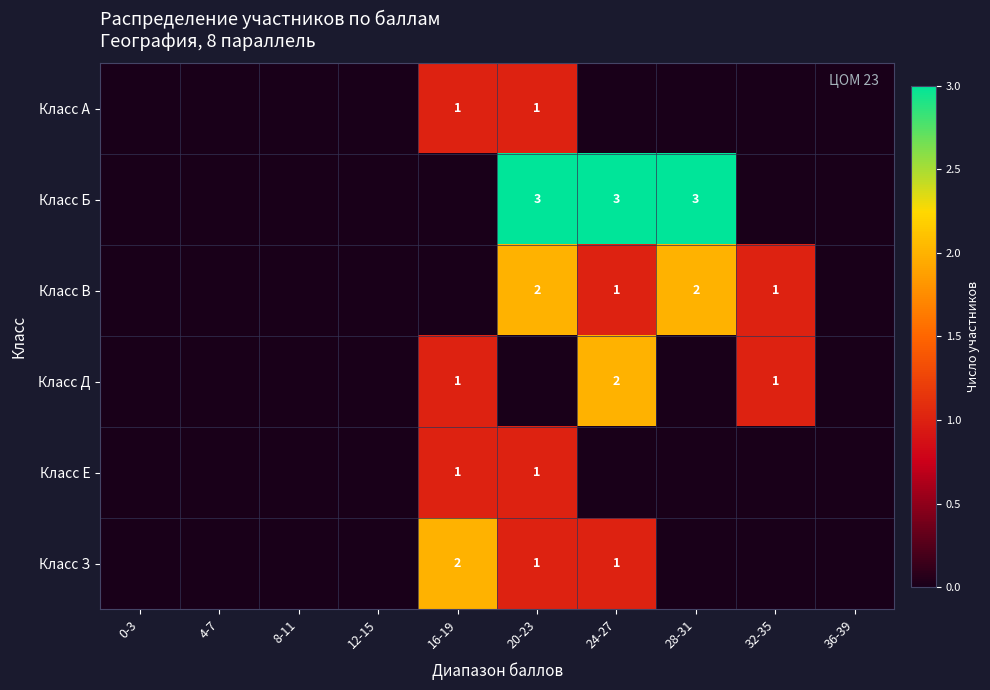

Is it true that Класс А equals 0 at 20-23?

False